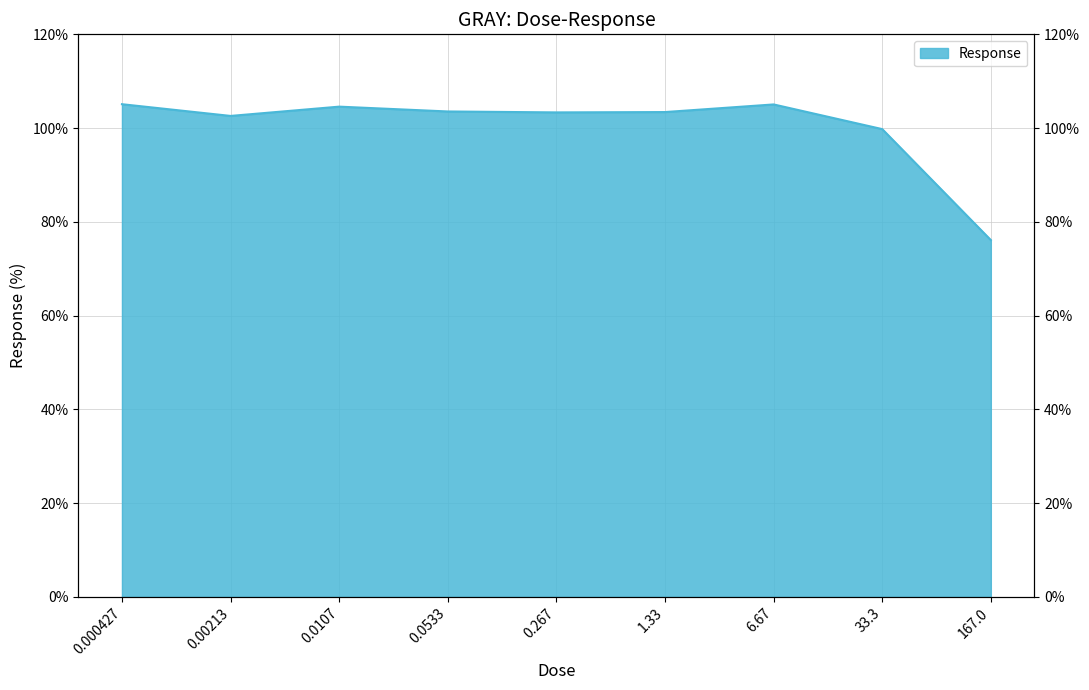

True or false: the data has more than 2 interior local peaks.

False